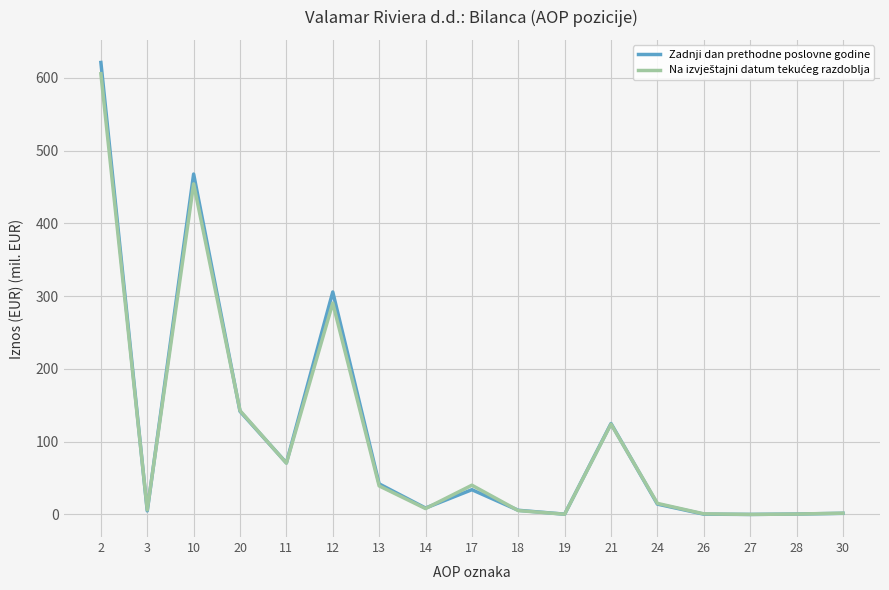

At which category is the sum across all series the highest?

2